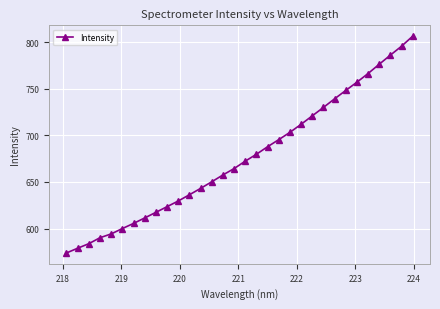

What is the smallest value displayed?

573.8